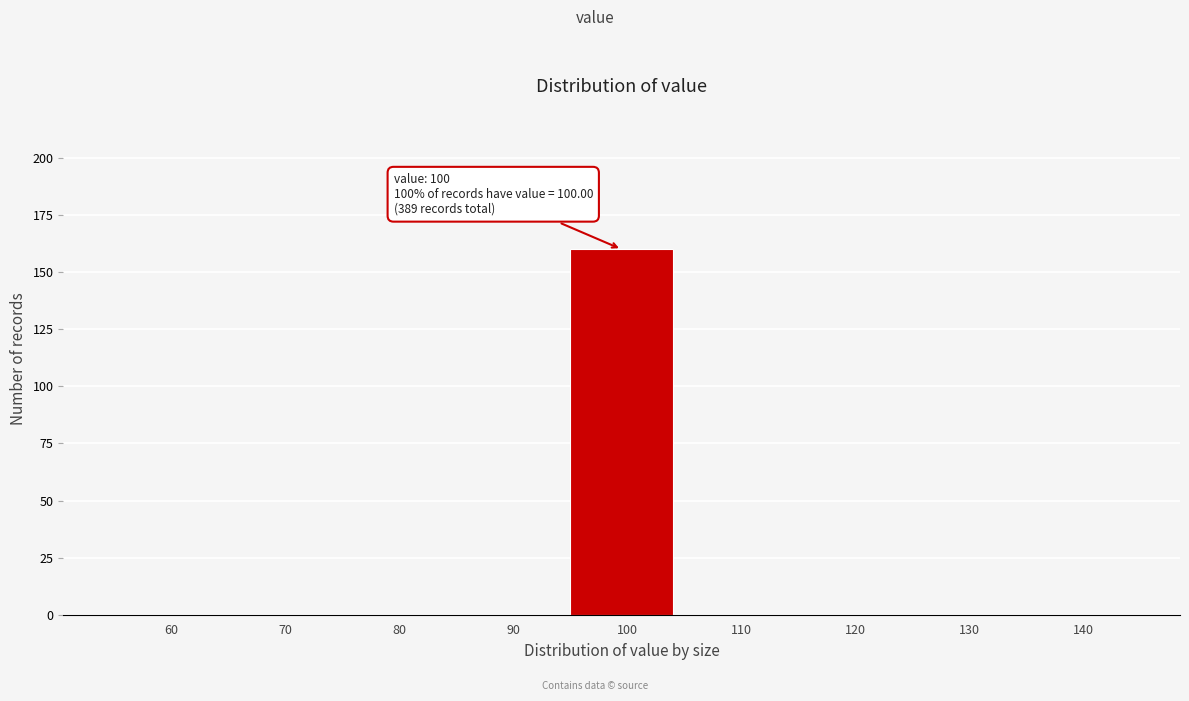

Reading left to right, what are all the values shown in this chart?

60=0	70=0	80=0	90=0	100=160	110=0	120=0	130=0	140=0